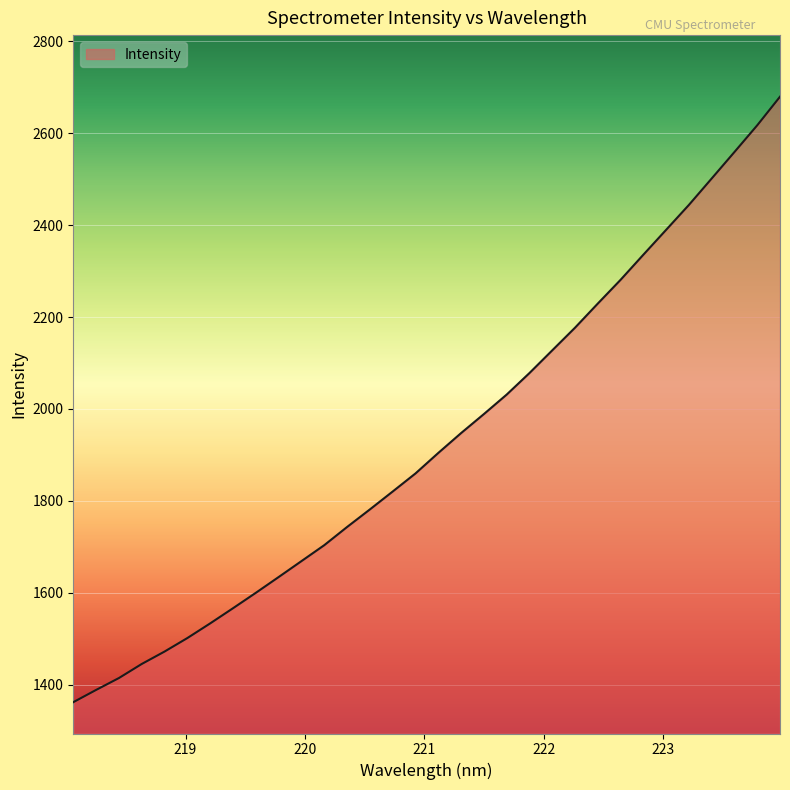

What is the maximum value shown in the chart?

2679.3